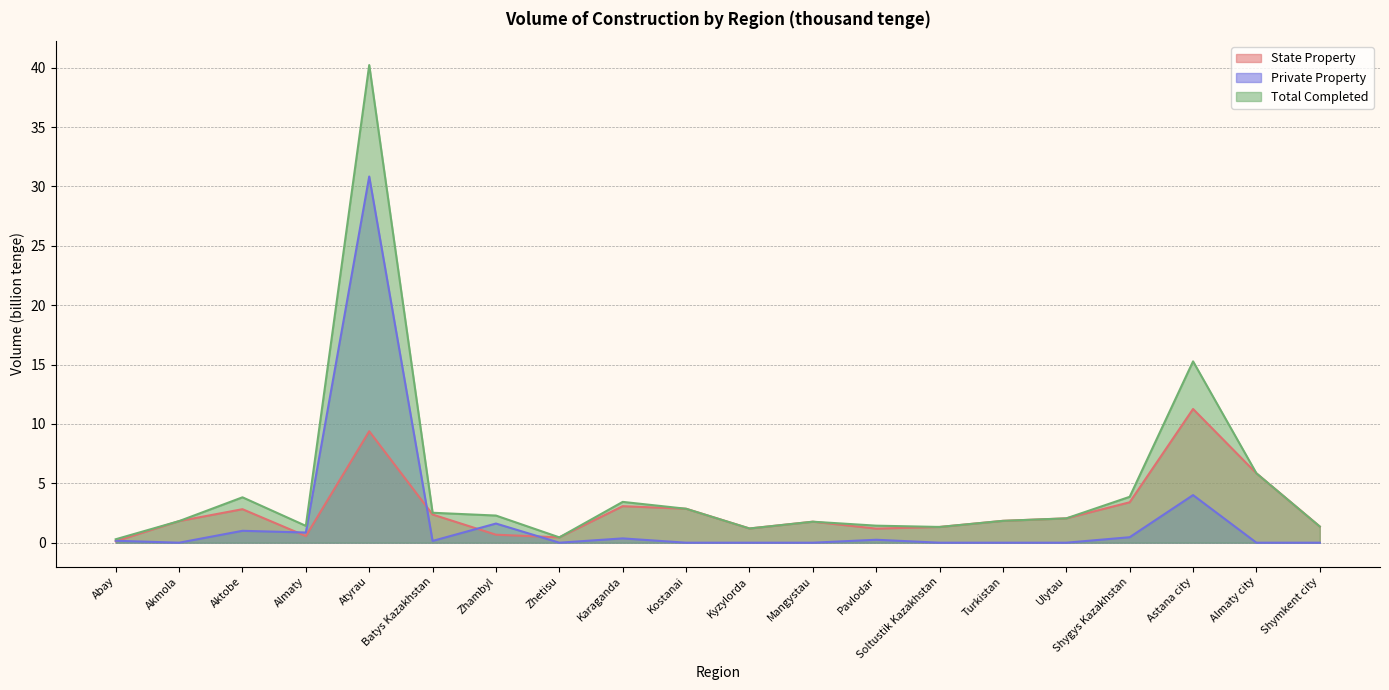

At which category is the sum across all series the highest?

Atyrau